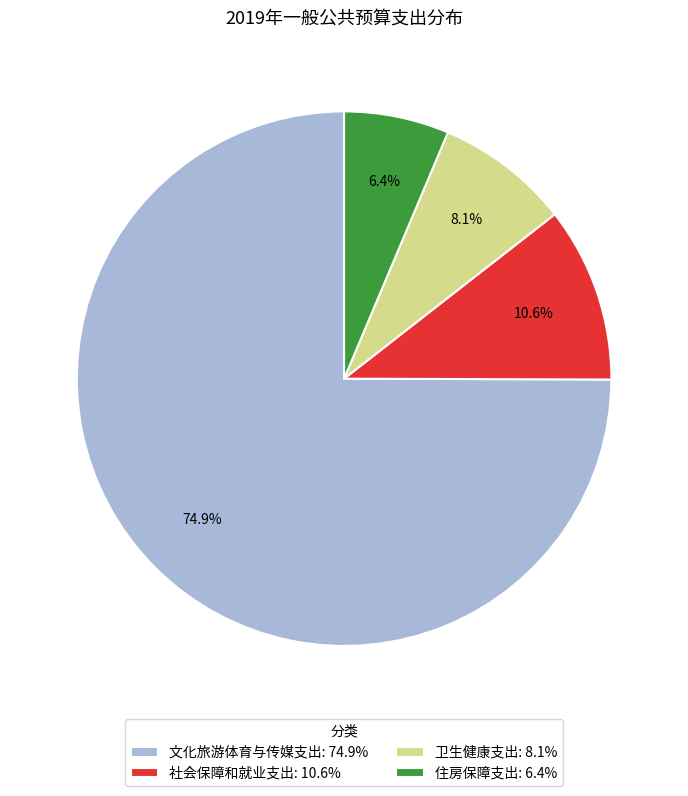

What is the largest slice in the pie chart?

文化旅游体育与传媒支出